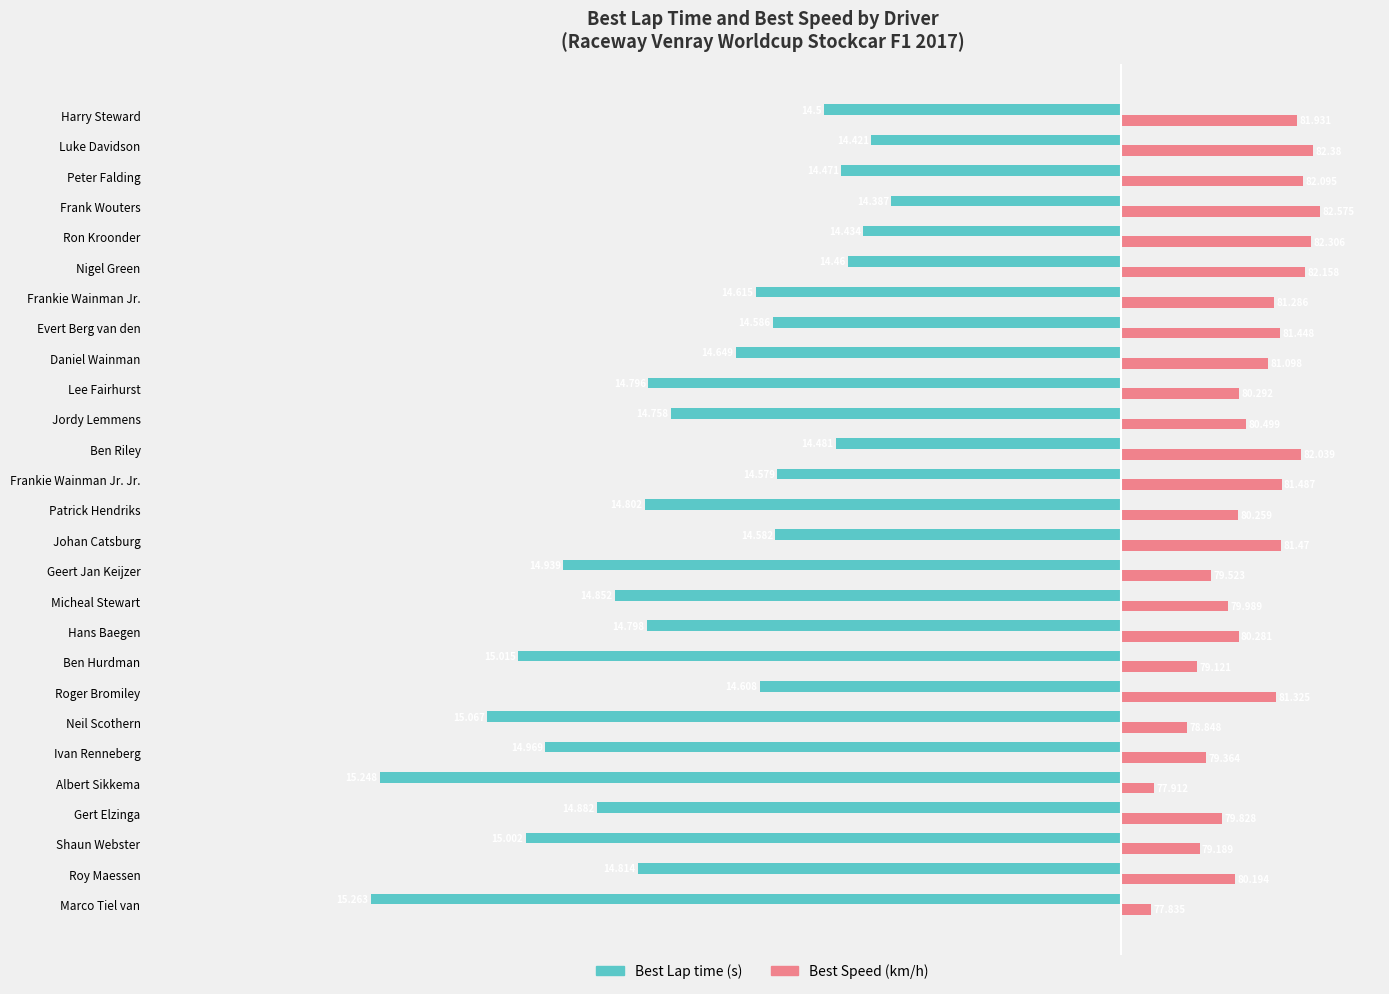

Are the bars horizontal?

Yes